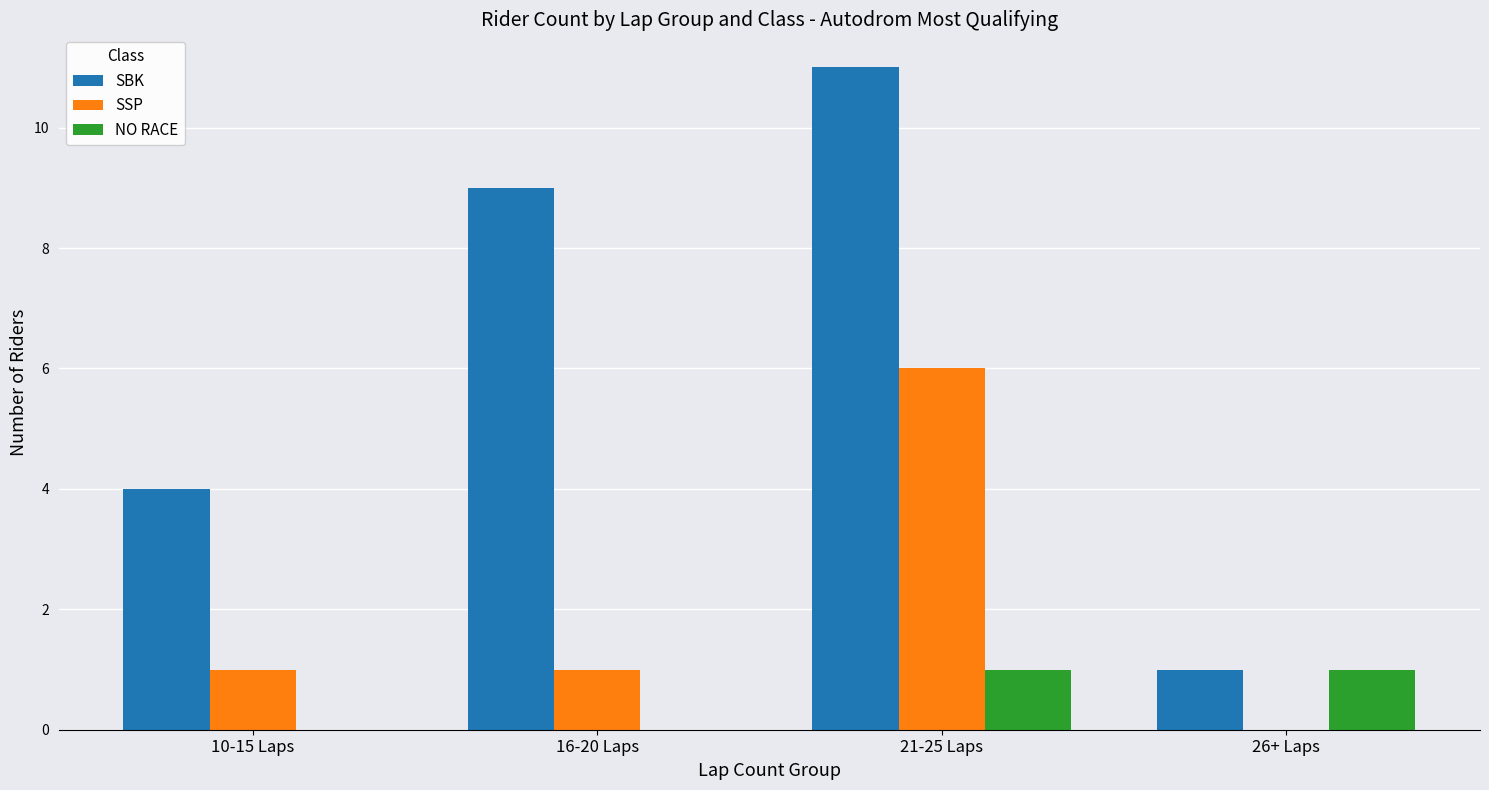

At which category is the sum across all series the highest?

21-25 Laps